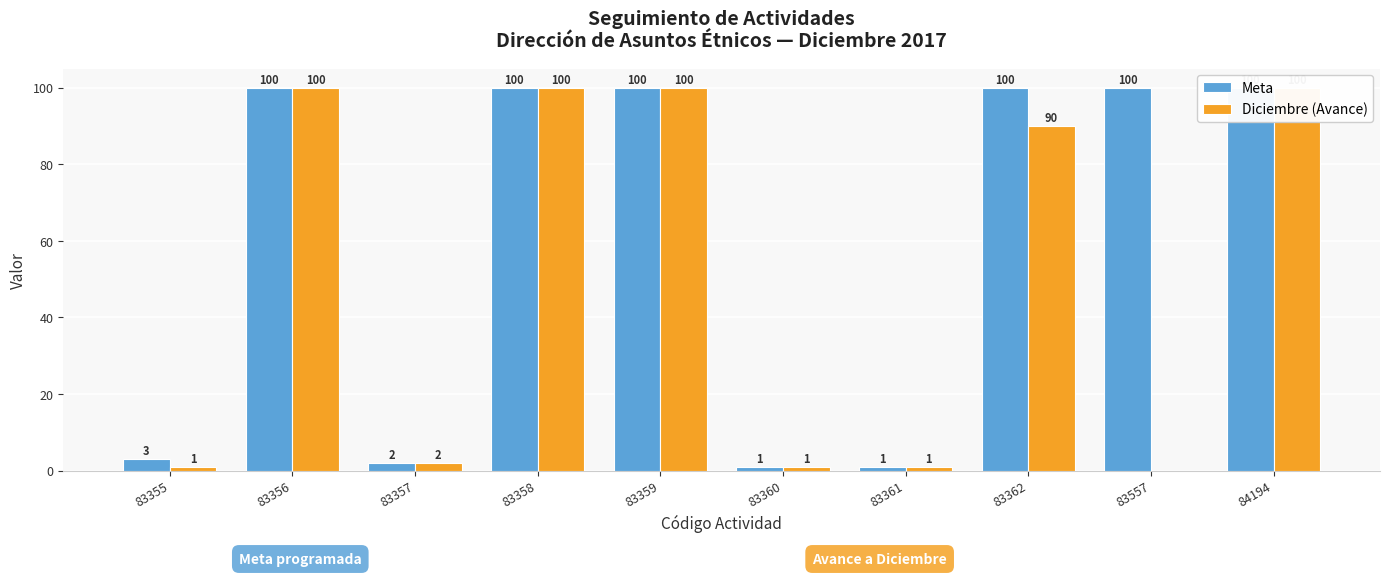

What is the sum of the Meta values at 83356 and 83361?

101